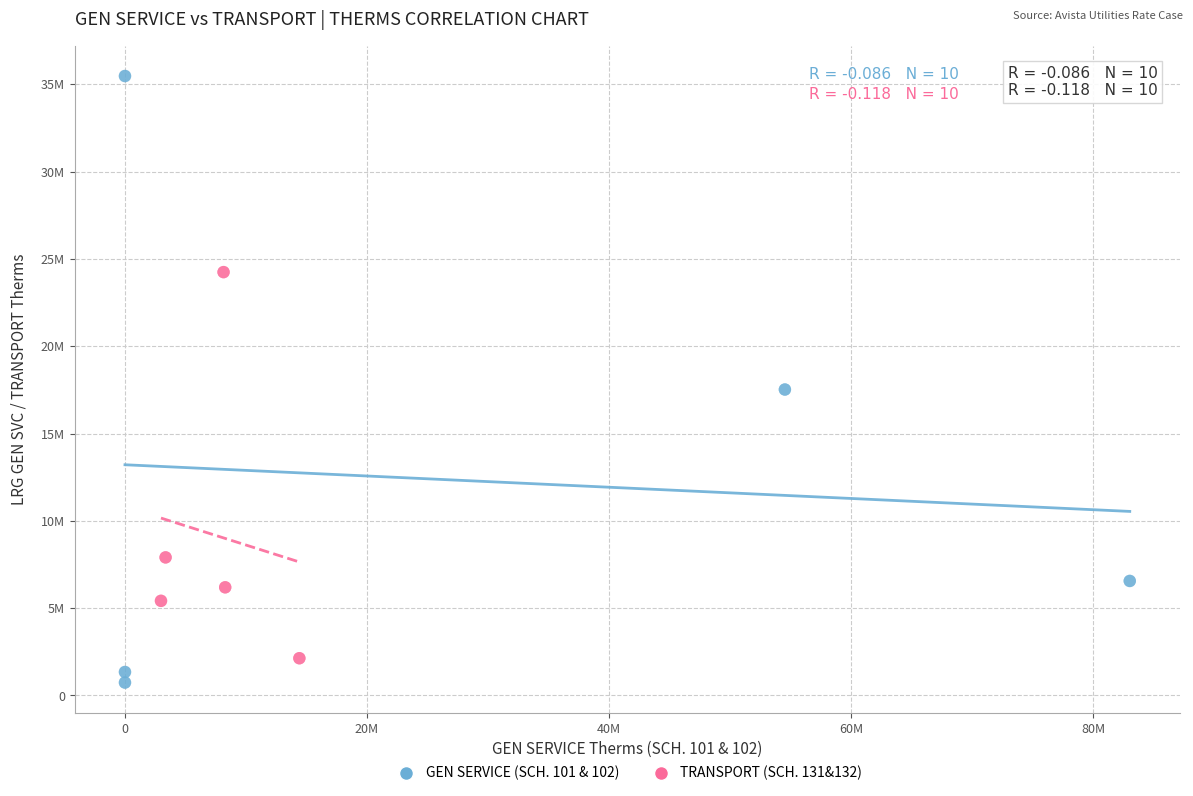

Which series has the largest Y range (max minus min)?

GEN SERVICE (SCH. 101 & 102)